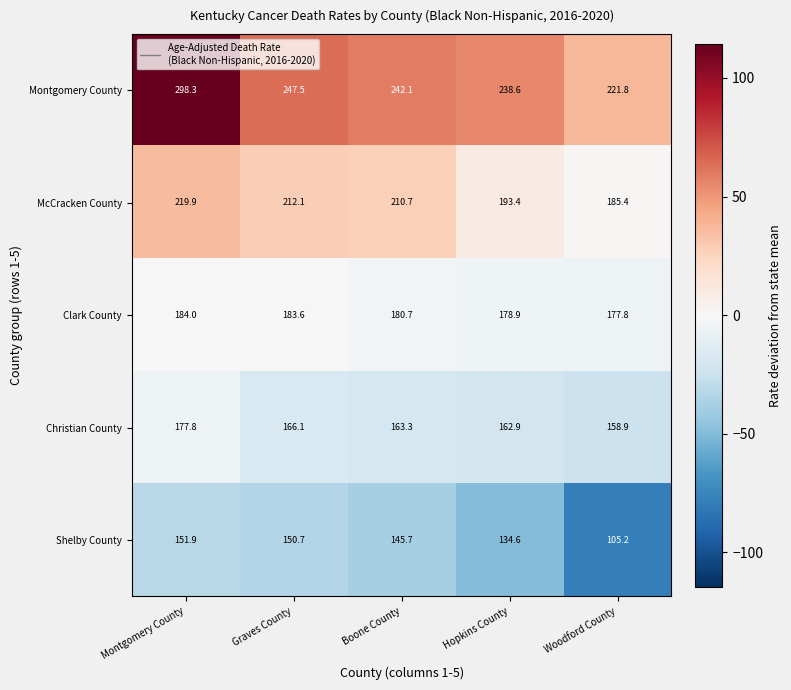

Where is Christian County nearest to the value 168?

Graves County